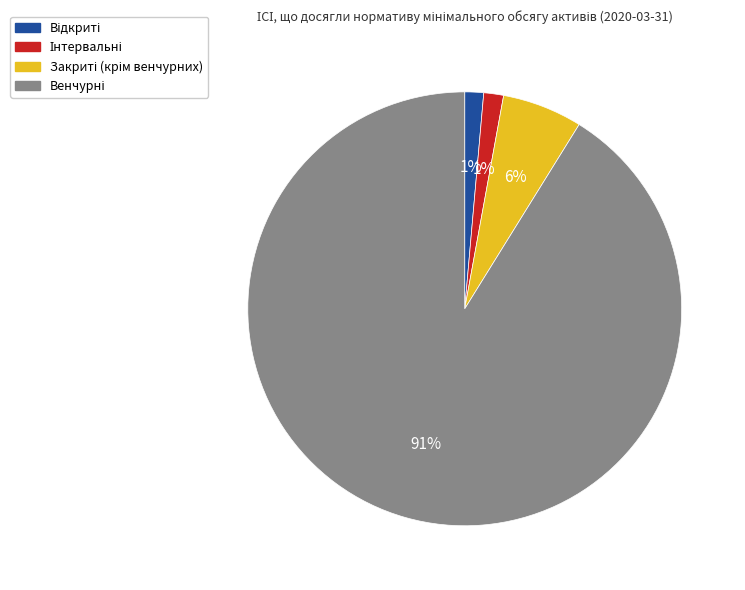

To the nearest percent, what is the average slice percentage?

25%